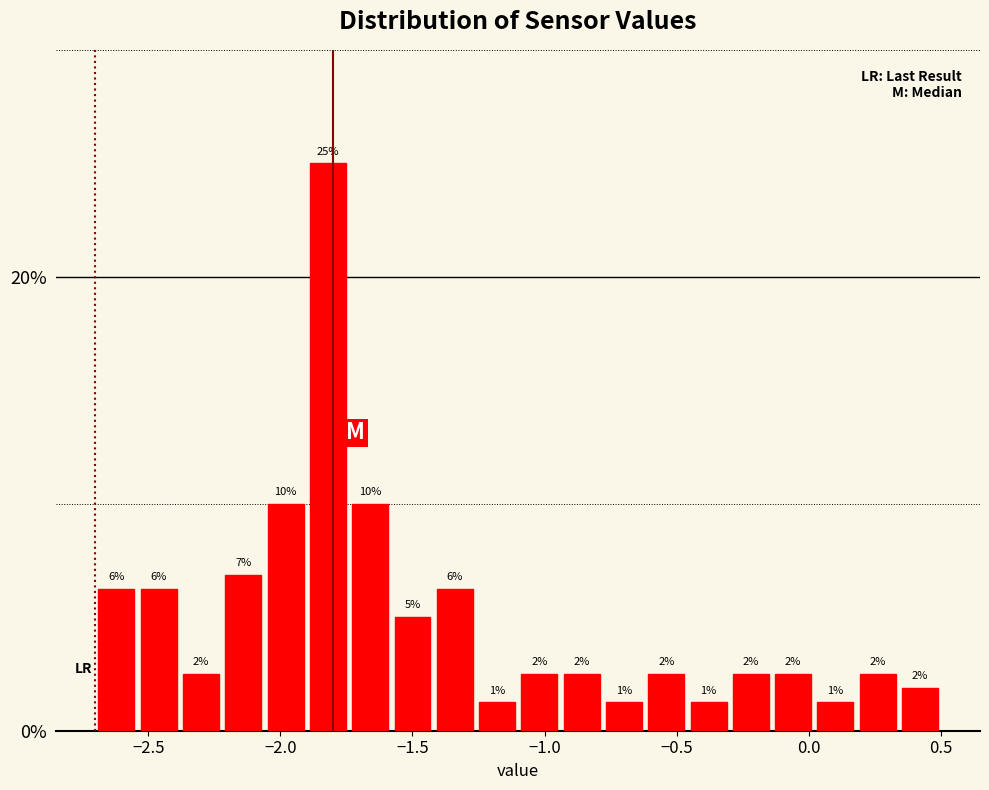

Around what value on the x-axis is the tallest bar? Give the approximate position of its centre, as read against the axis.

-1.80